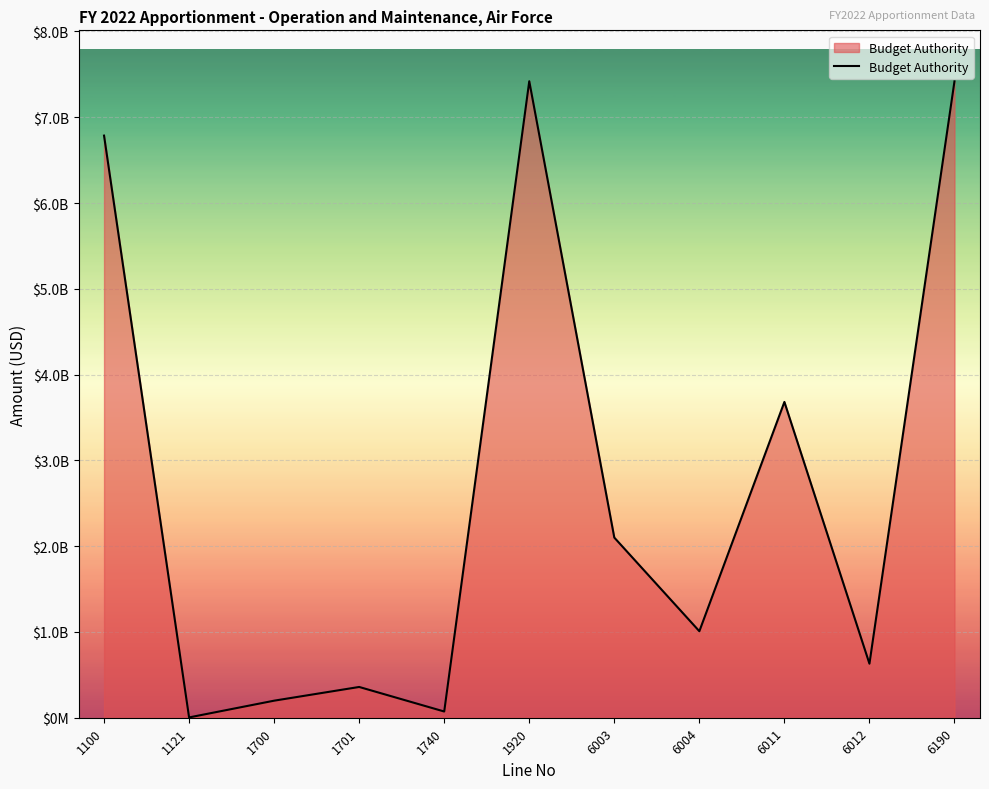

Which has a higher value, 6190 or 1920?

6190